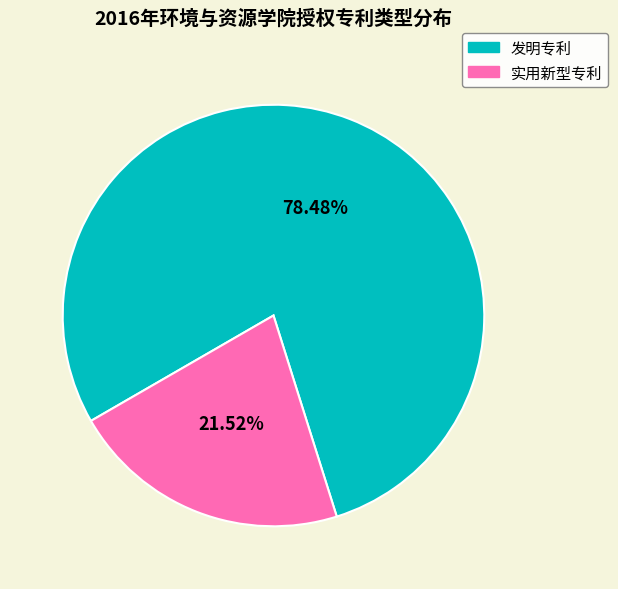

What is the largest slice in the pie chart?

发明专利